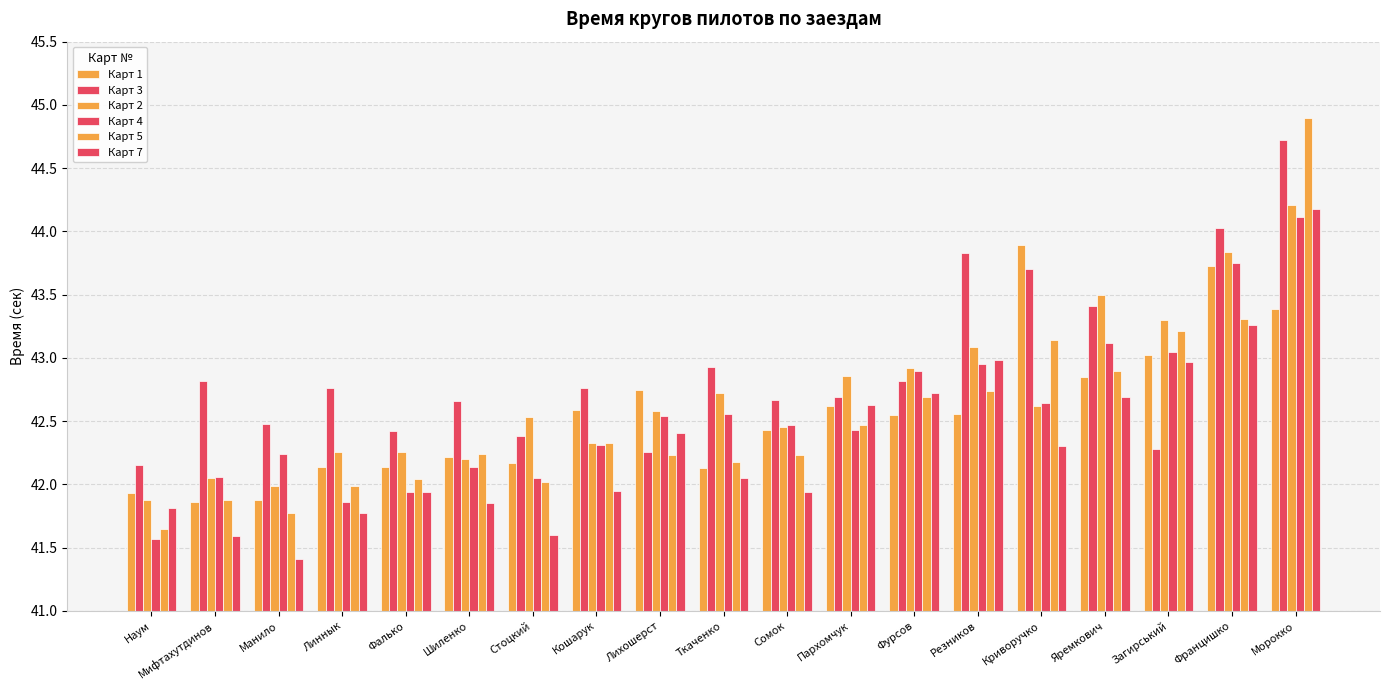

How many groups of bars are there?

19